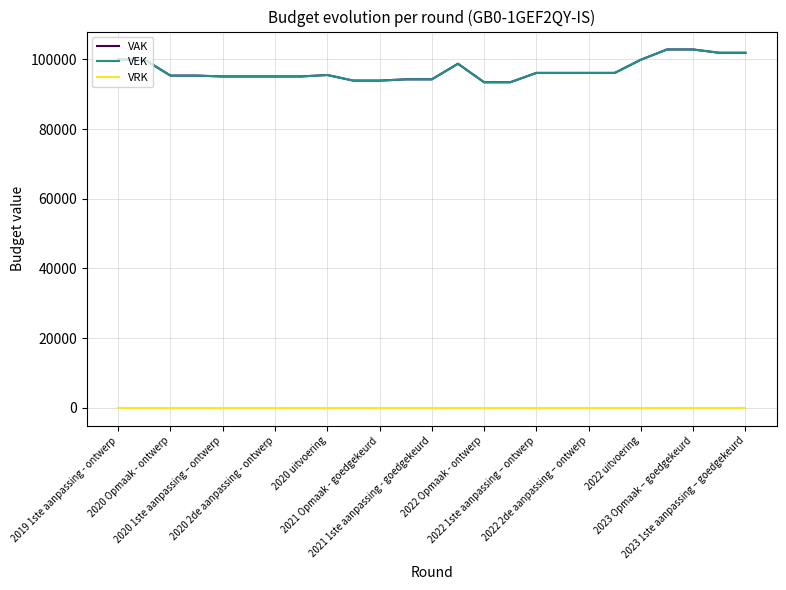

Reading left to right, extract all data points from this chart.

VAK: 99941	99941	95324	95324	95080	95080	95080	95080	95493	93884	93884	94250	94250	98723	93414	93414	96095	96095	96095	96095	99882	102819	102819	101867	101867
VEK: 99941	99941	95324	95324	95080	95080	95080	95080	95493	93884	93884	94250	94250	98723	93414	93414	96095	96095	96095	96095	99882	102819	102819	101867	101867
VRK: 0	0	0	0	0	0	0	0	0	0	0	0	0	0	0	0	0	0	0	0	0	0	0	0	0